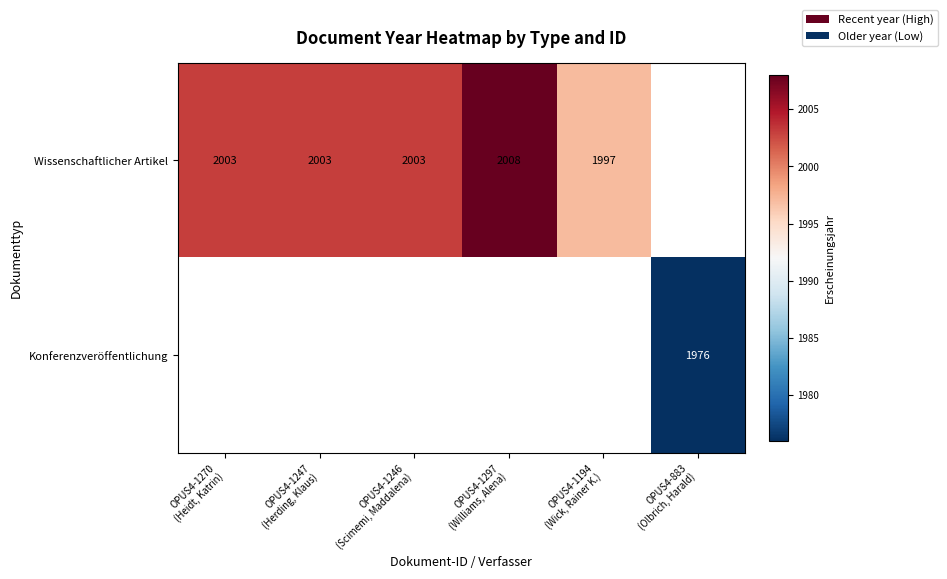

Is the value of Konferenzveröffentlichung at OPUS4-1270 (Heidt, Katrin) greater than the value of Wissenschaftlicher Artikel at OPUS4-1246 (Scimemi, Maddalena)?

No